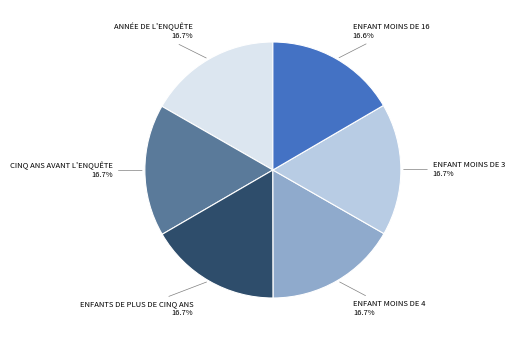

Is there any slice that represents more than half of the pie?

No